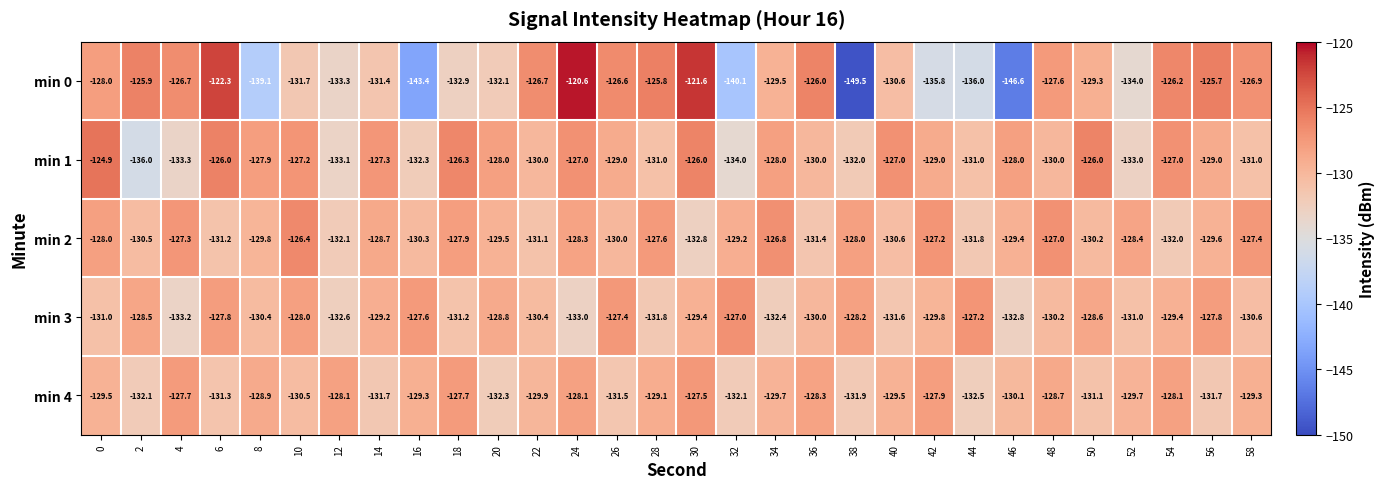

True or false: min 0 has a value of -91.3 at 38.

False